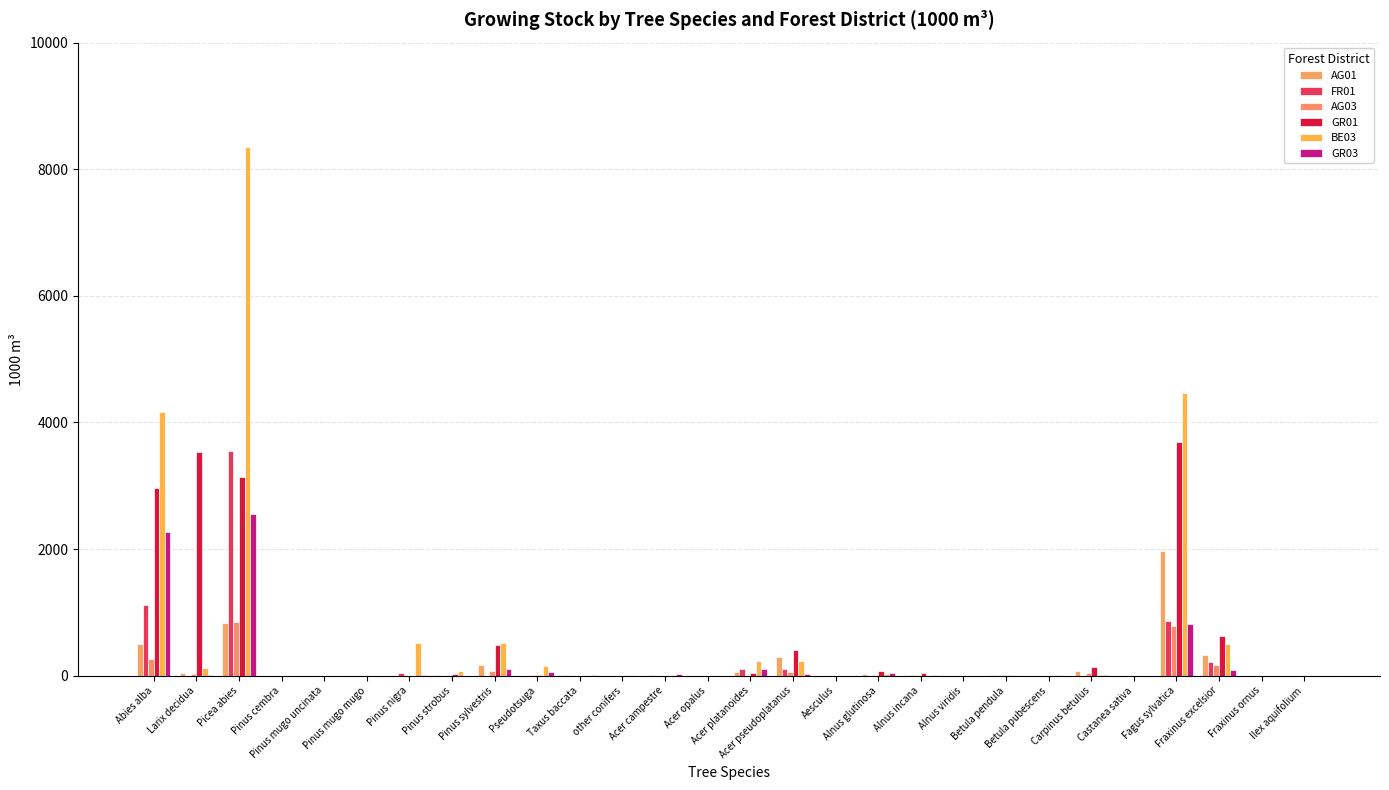

What is the spread (max minus min) of values at Pseudotsuga?

145